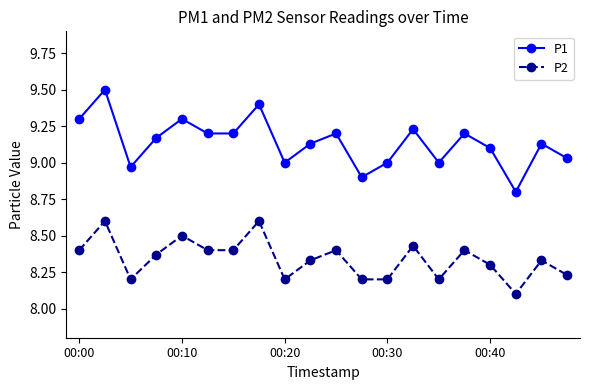

Which series has the widest spread of values?

P1